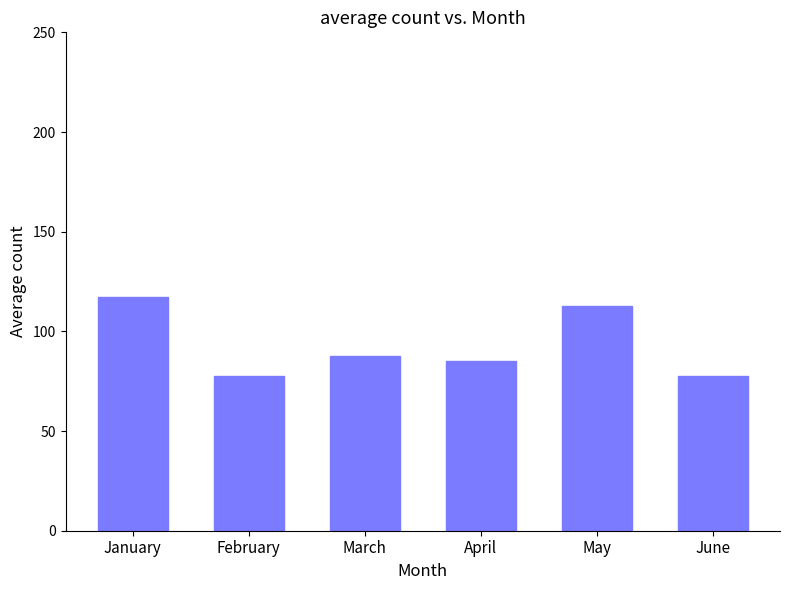

The value at March is 149.0. True or false?

False